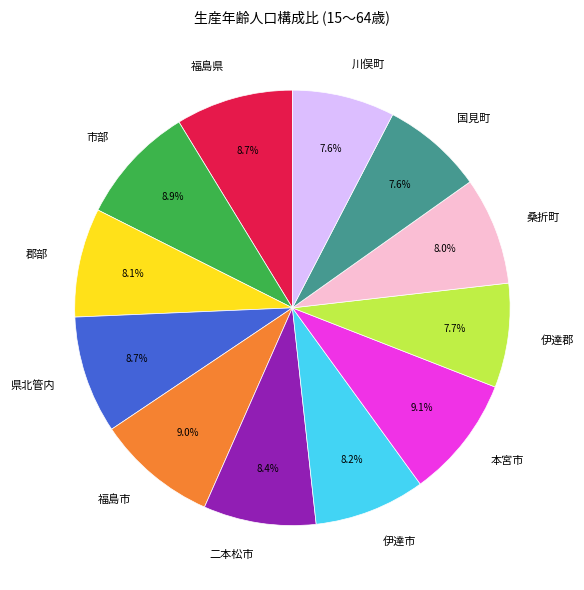

Is it true that 市部 is 9% of the pie?

True